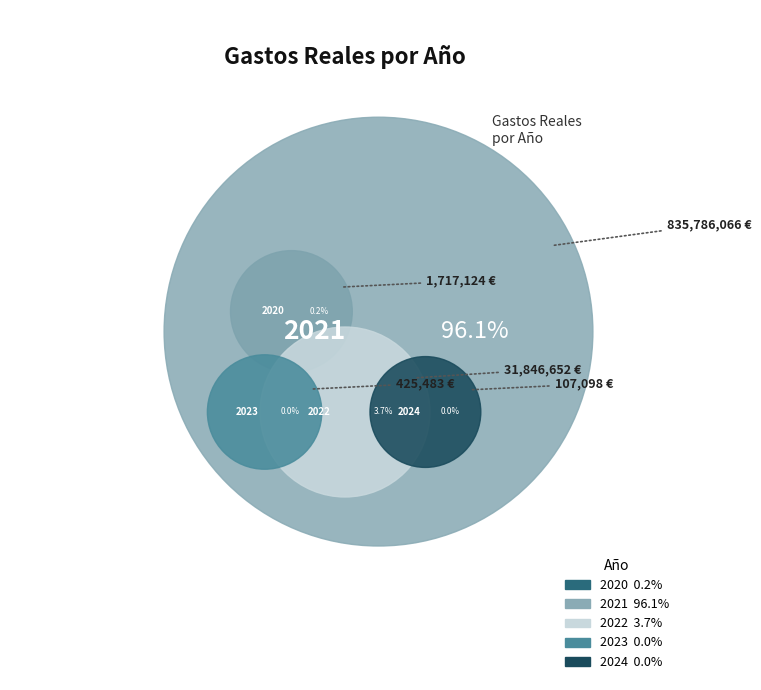

To the nearest percent, what is the difference between the 2022 and 2020 slice percentages?

3%